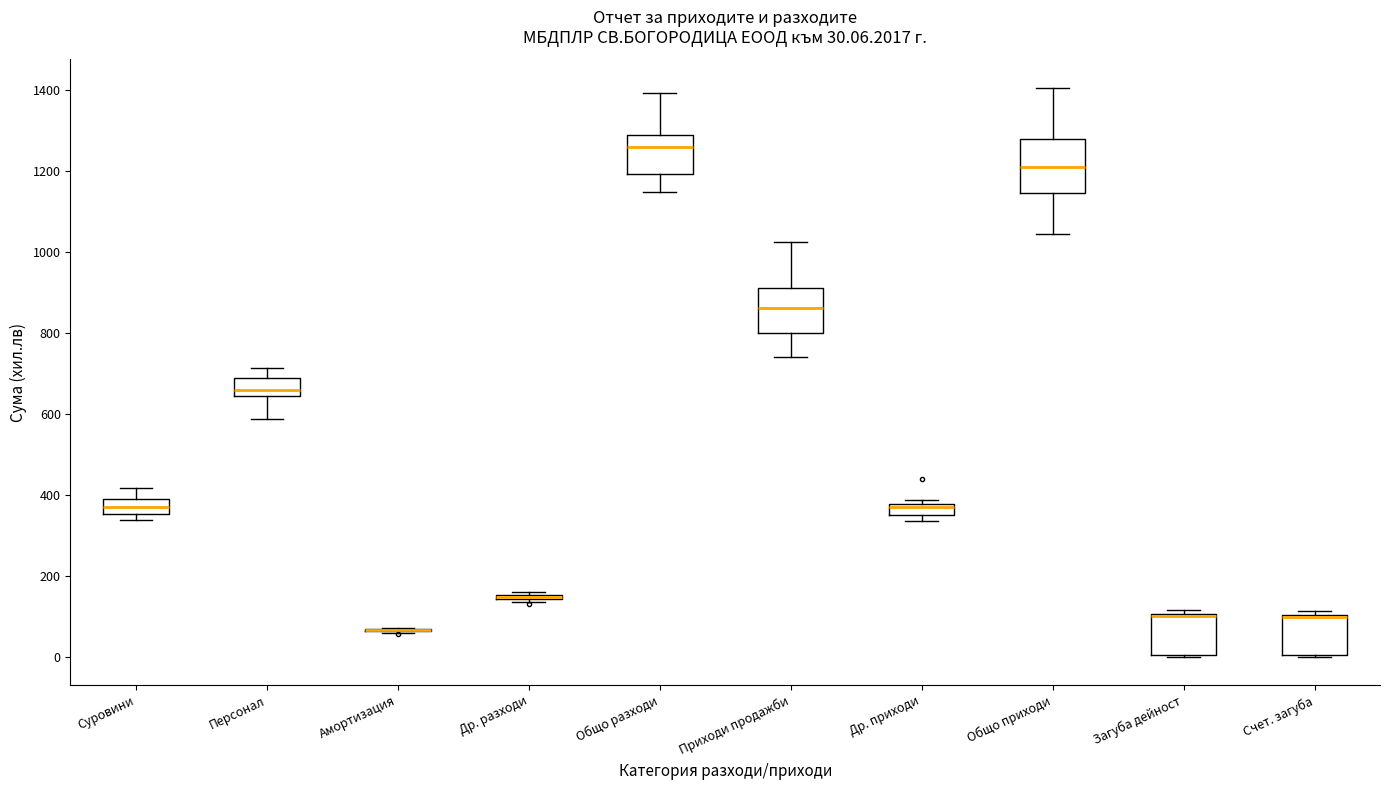

Which box is the tallest, from its lower edge to its upper edge?

Общо приходи